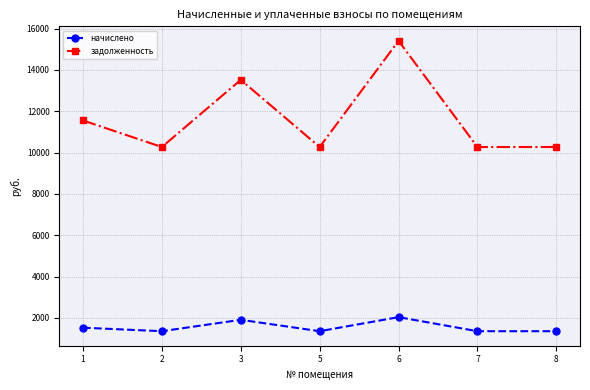

Is it true that задолженность equals 10272.0 at 5?

True